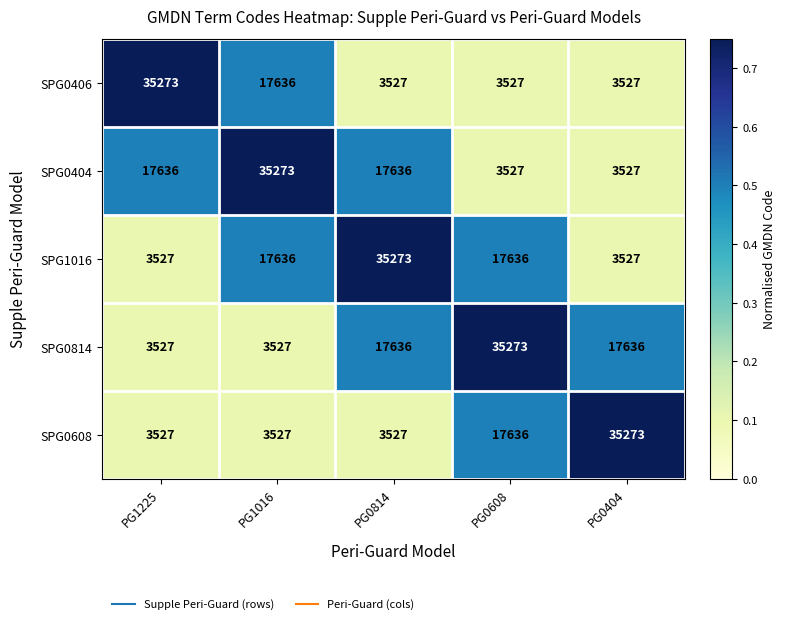

Reading left to right, what are all the values shown in this chart?

SPG0406: PG1225=35273	PG1016=17636	PG0814=3527	PG0608=3527	PG0404=3527
SPG0404: PG1225=17636	PG1016=35273	PG0814=17636	PG0608=3527	PG0404=3527
SPG1016: PG1225=3527	PG1016=17636	PG0814=35273	PG0608=17636	PG0404=3527
SPG0814: PG1225=3527	PG1016=3527	PG0814=17636	PG0608=35273	PG0404=17636
SPG0608: PG1225=3527	PG1016=3527	PG0814=3527	PG0608=17636	PG0404=35273